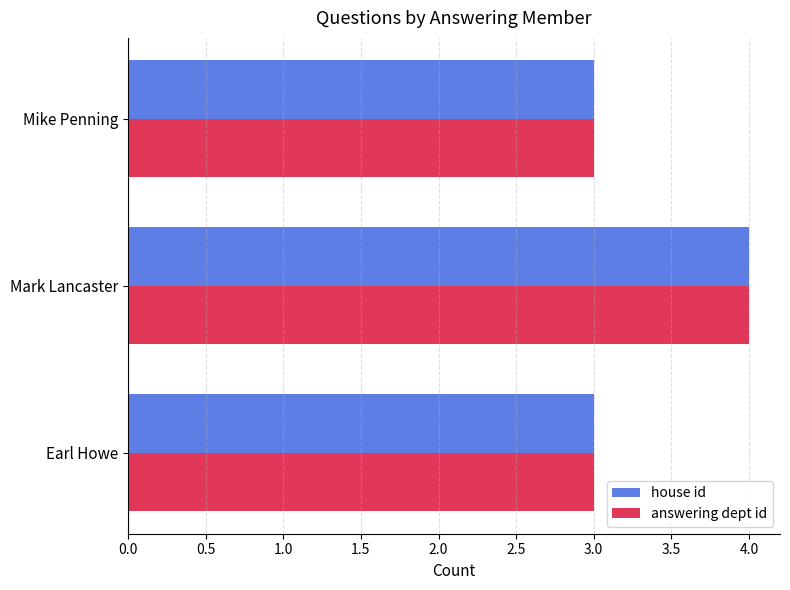

Is it true that answering dept id equals 1 at Earl Howe?

False